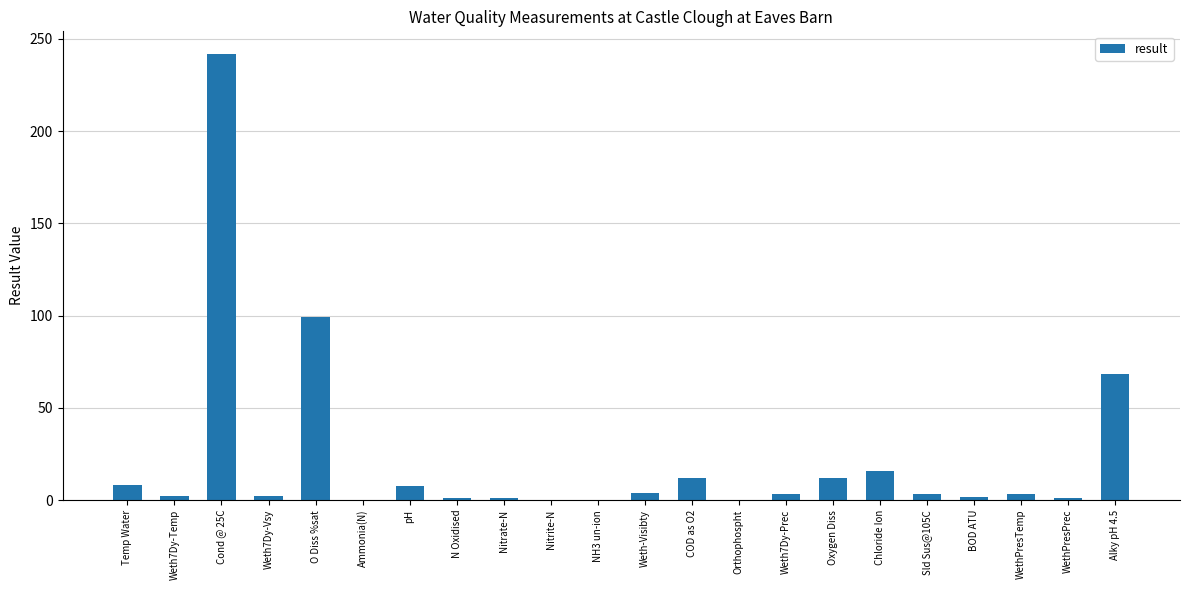

Which has a higher value, Oxygen Diss or Weth-Visibty?

Oxygen Diss